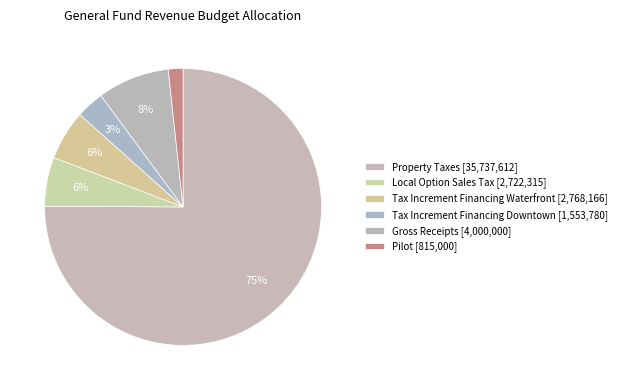

How many segments does this pie chart have?

6